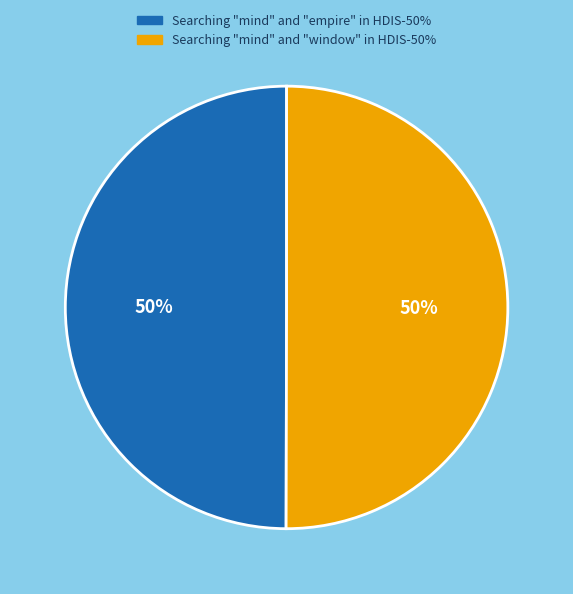

To the nearest percent, what is the average slice percentage?

50%